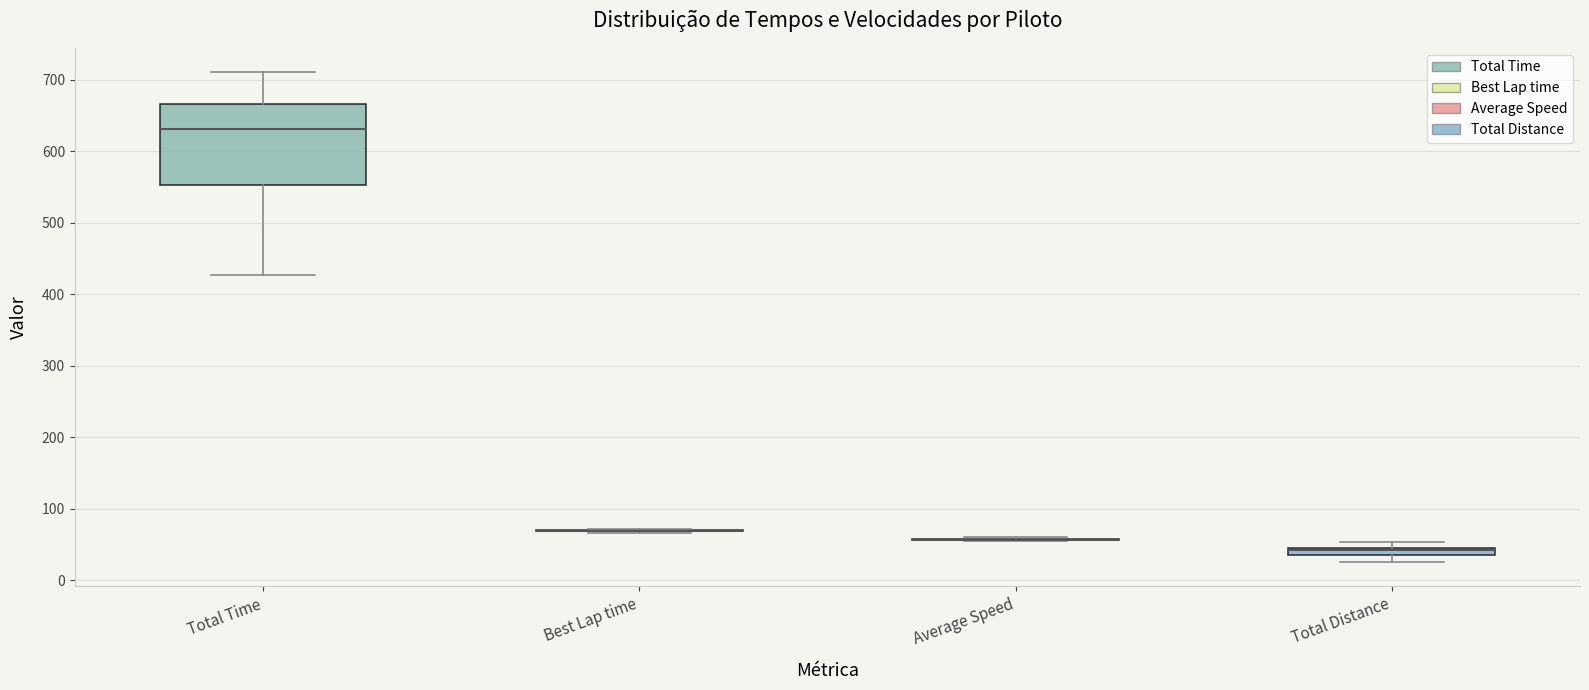

Which box is the tallest, from its lower edge to its upper edge?

Total Time